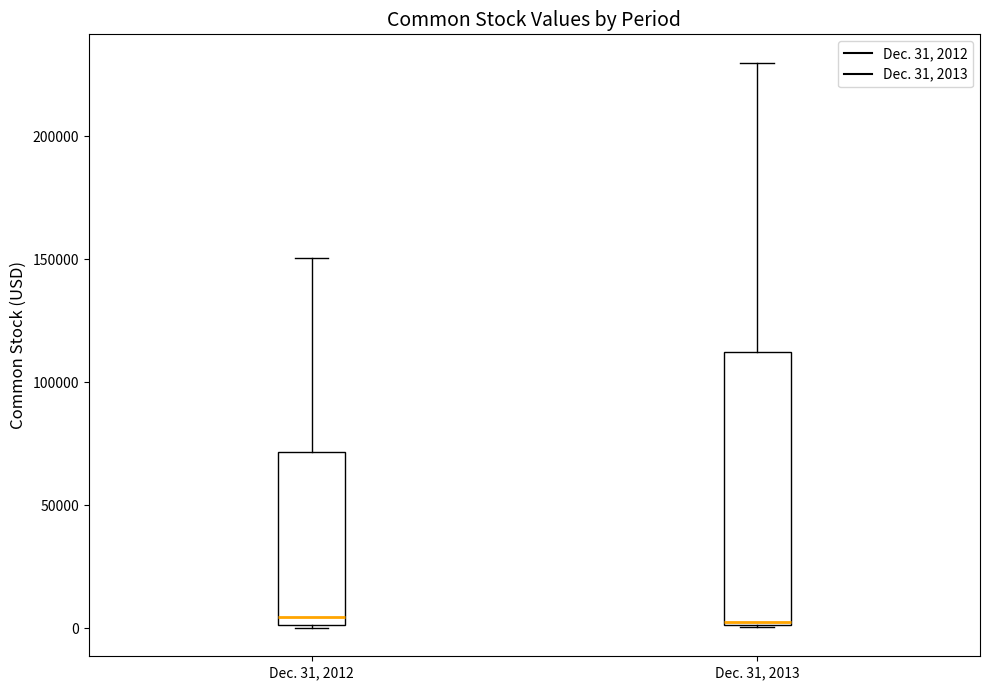

Where is the upper edge of the box for Dec. 31, 2012 on the y-axis? The values are not printed on the chart, so give them approximately, as read against the axis.

70000